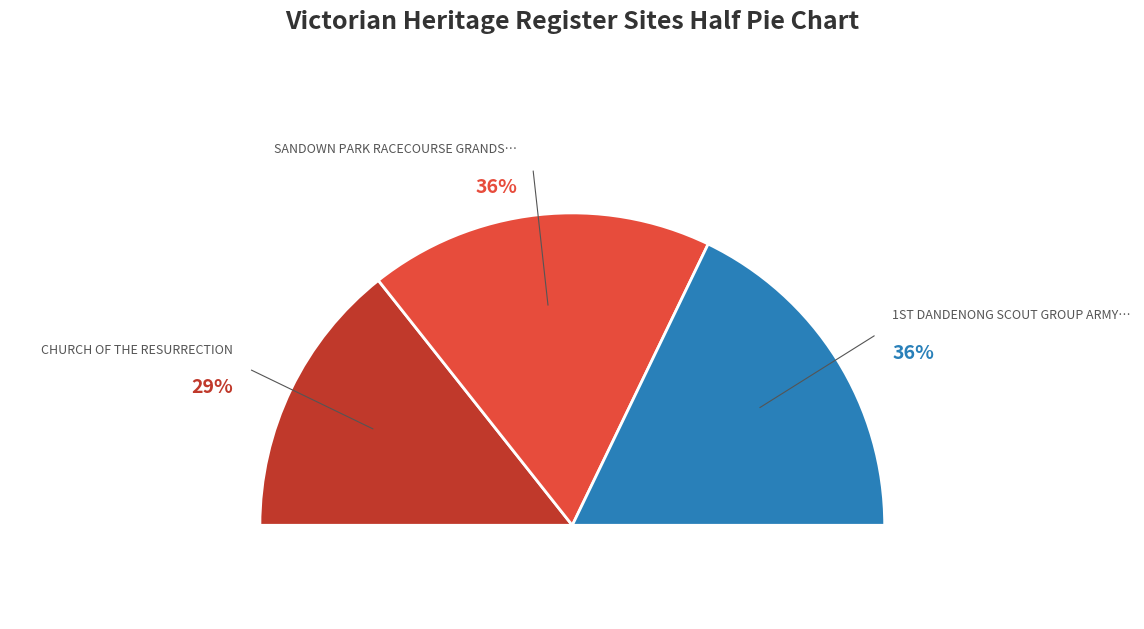

Which has a higher value, SANDOWN PARK RACECOURSE GRANDSTAND or CHURCH OF THE RESURRECTION?

SANDOWN PARK RACECOURSE GRANDSTAND